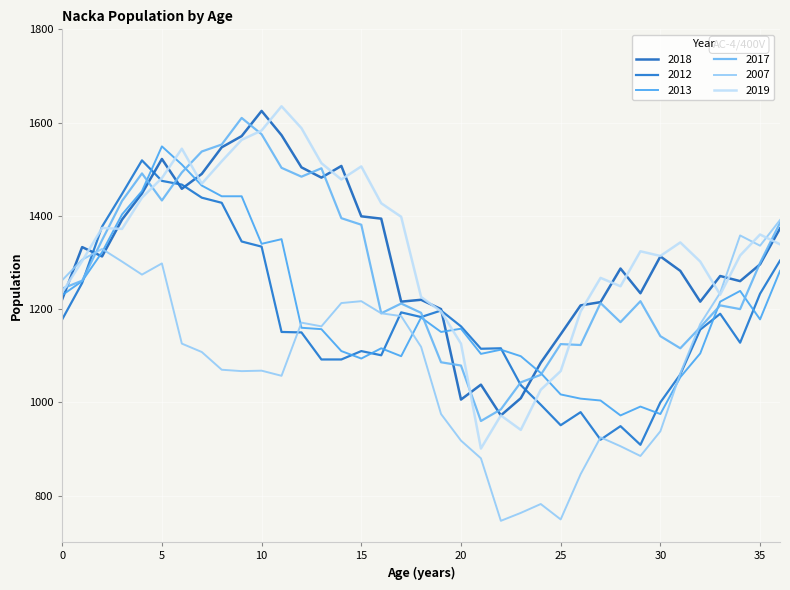

At how many categories does at least one series exceed 1179?

31